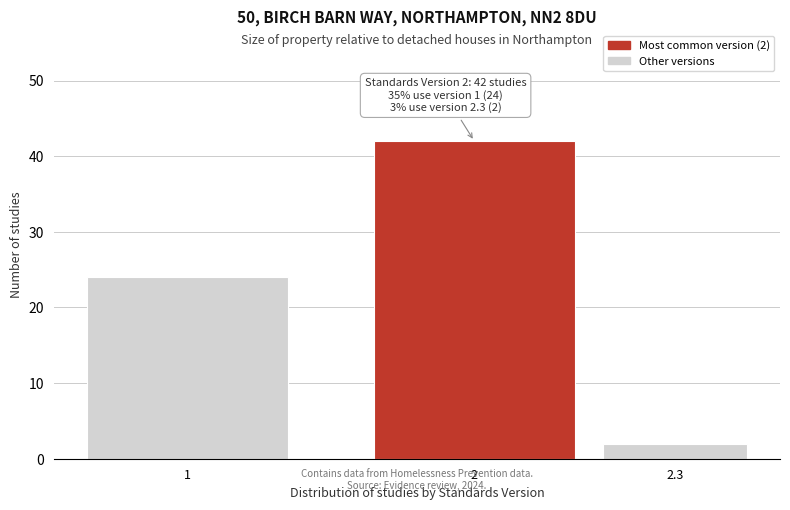

Reading left to right, extract all data points from this chart.

24	42	2